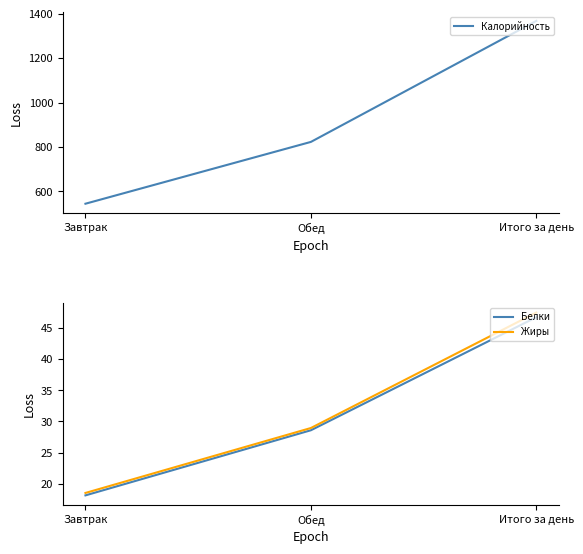

At which category is the sum across all series the highest?

Итого за день